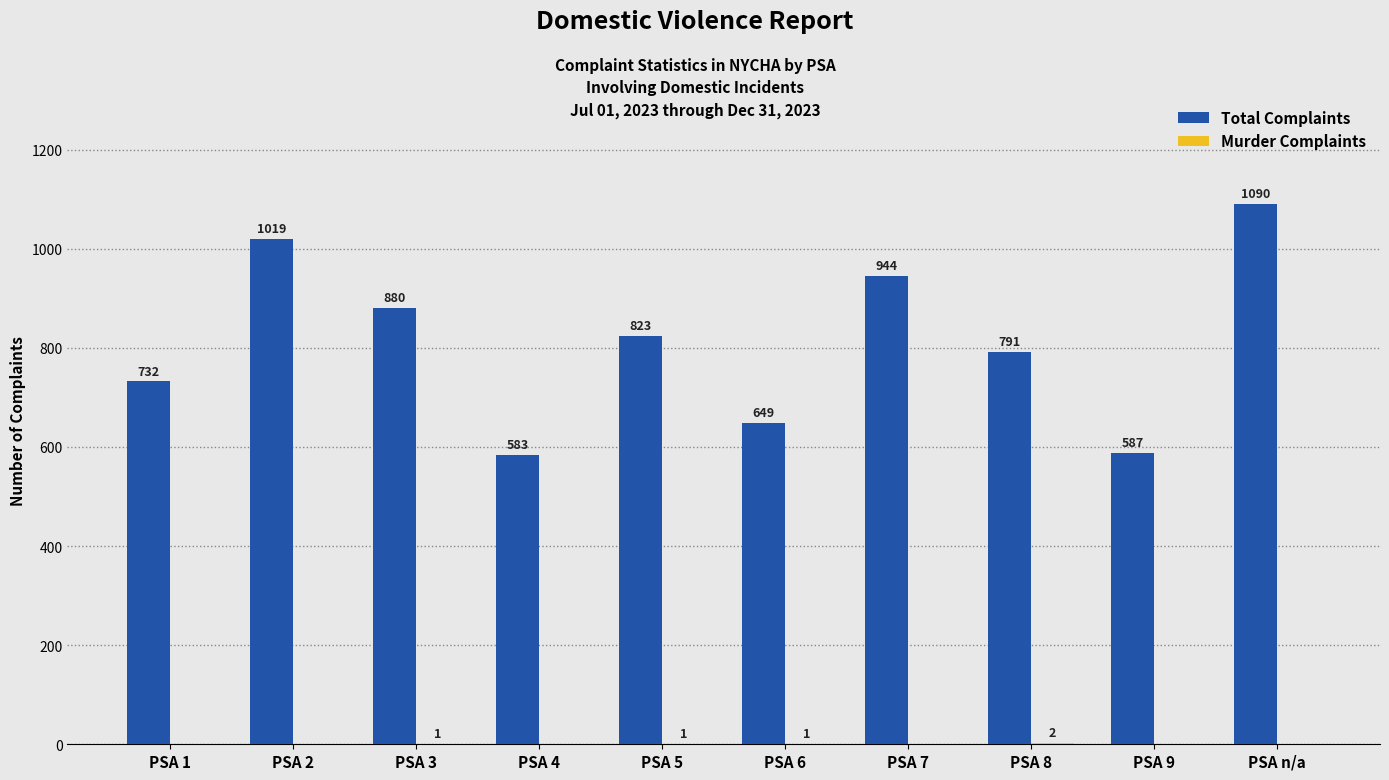

How many Total Complaints values are between 649 and 944?

6